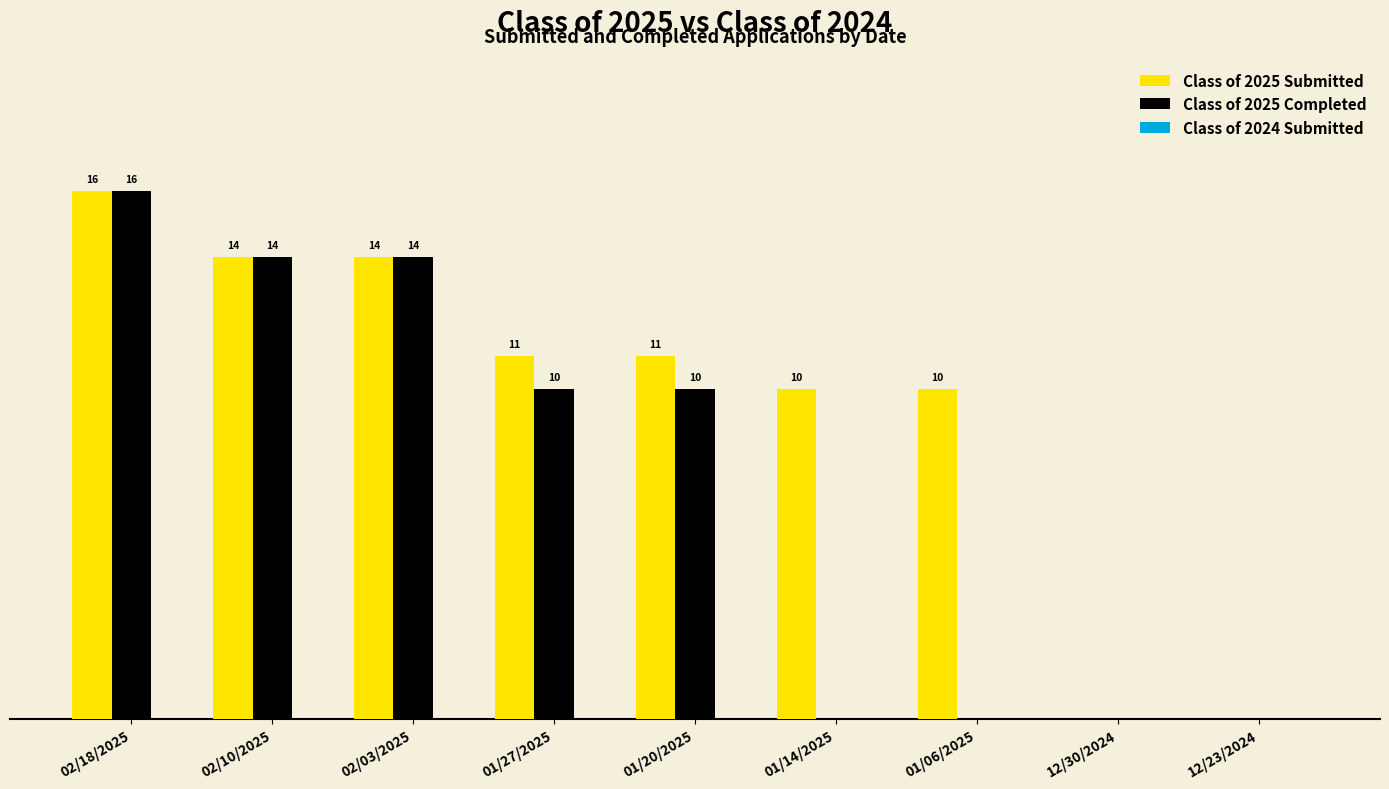

At which label does Class of 2025 Submitted reach its peak?

02/18/2025